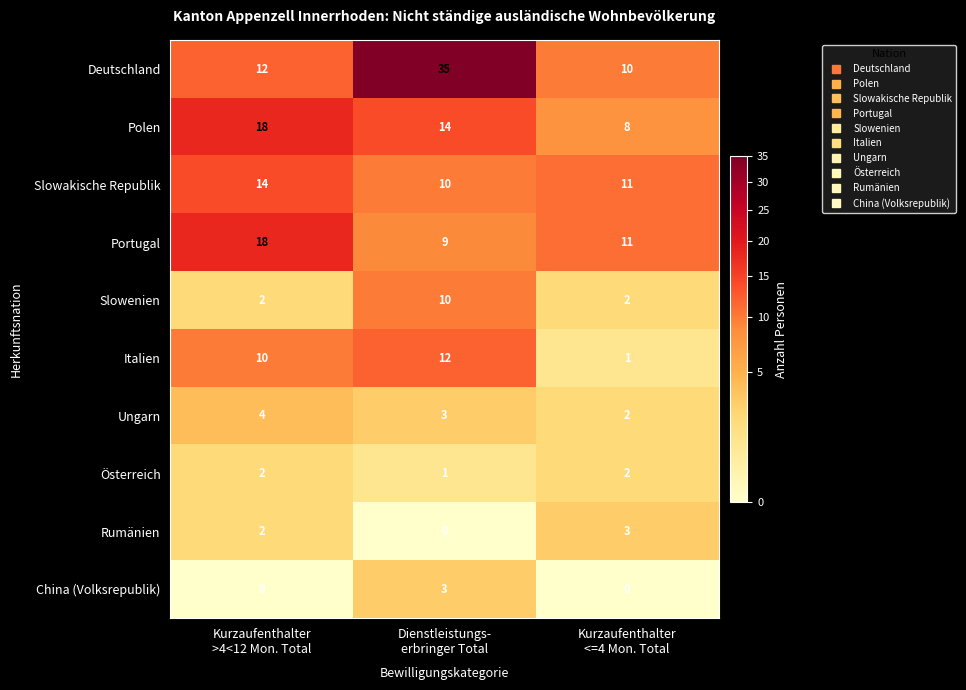

What is the maximum value shown in the chart?

35